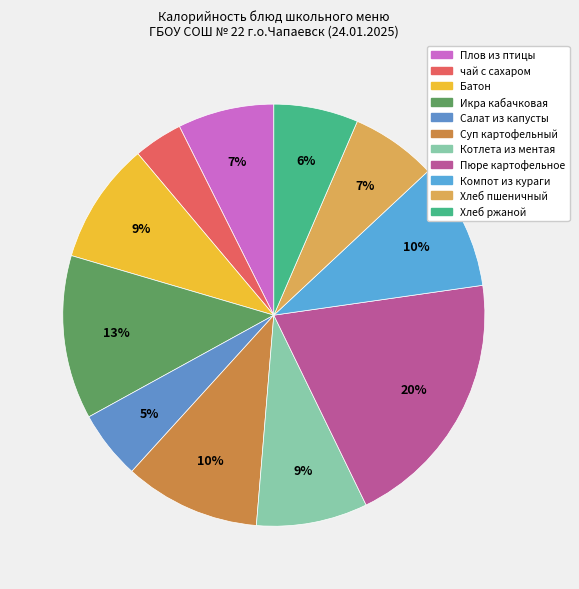

What is the smallest slice in the pie chart?

чай с сахаром